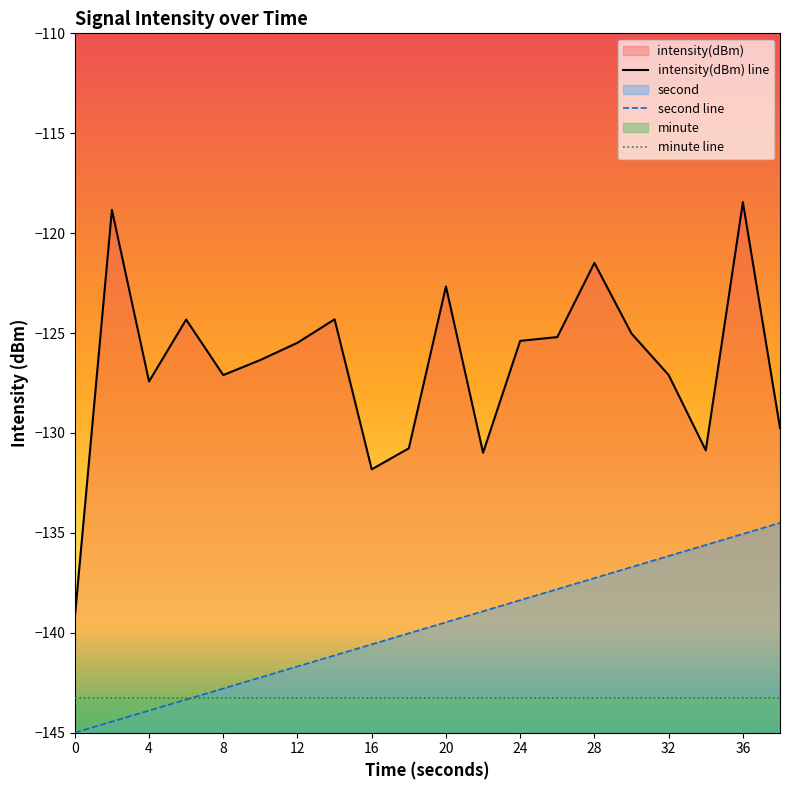

Read the intensity(dBm) value at 34.

-130.9